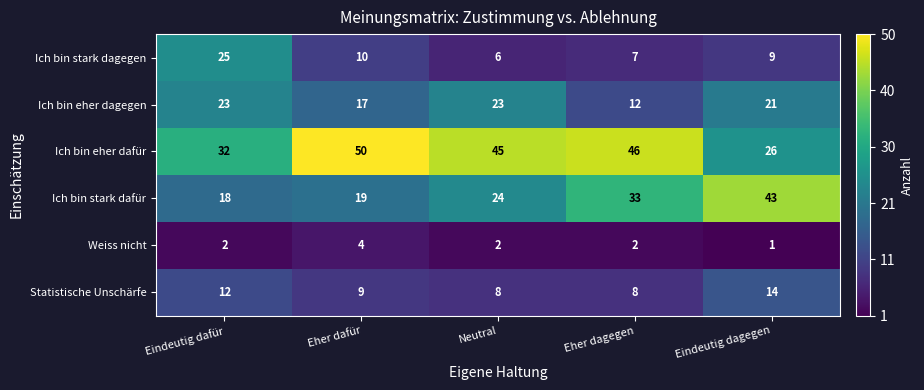

What is the difference between the highest and lowest values at Eher dafür?

46